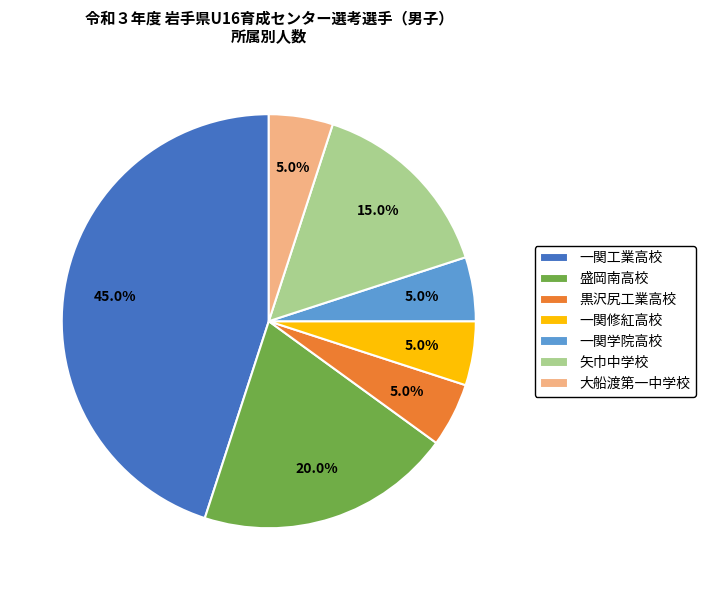

How many slices are in this pie chart?

7